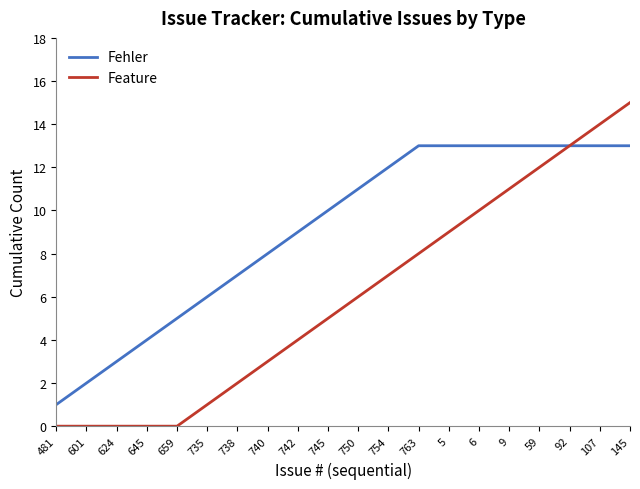

Which label corresponds to the largest value in the chart?

145